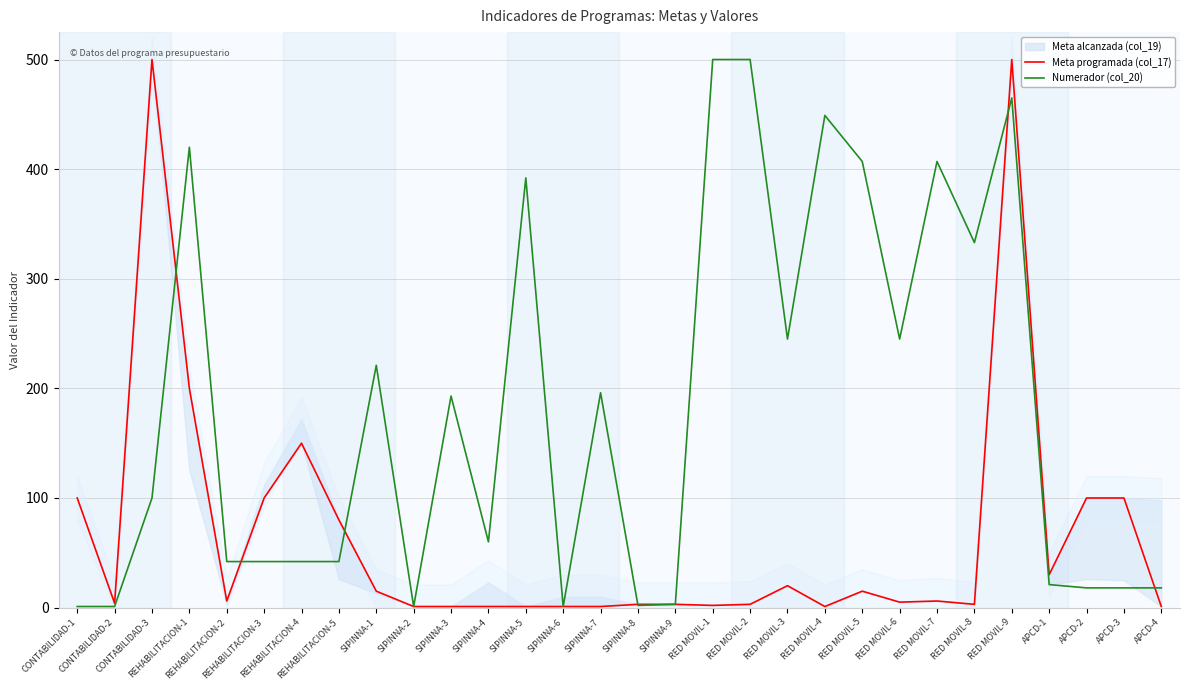

Which has a higher value, SIPINNA-4 or APCD-2?

APCD-2